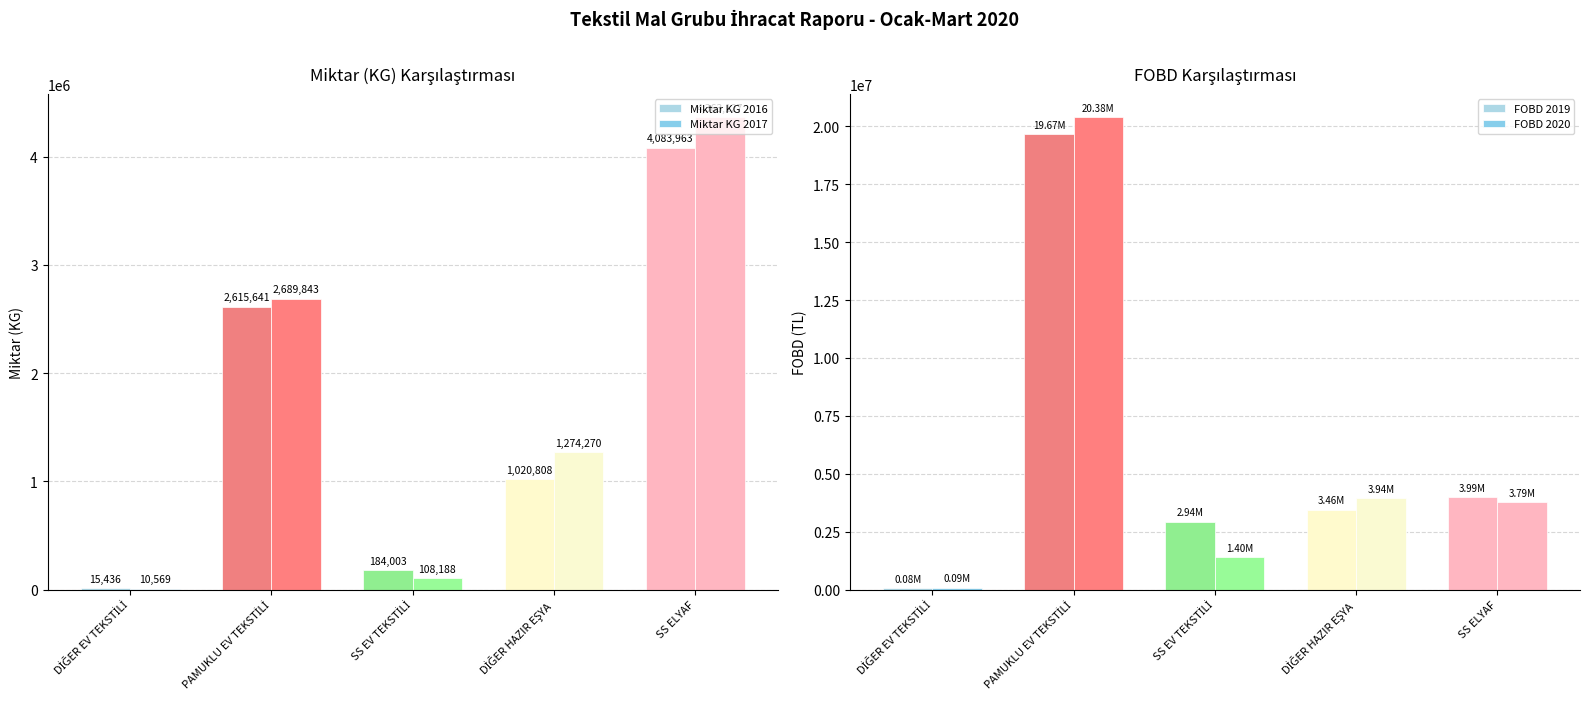

What position from the left is SS EV TEKSTİLİ?

3